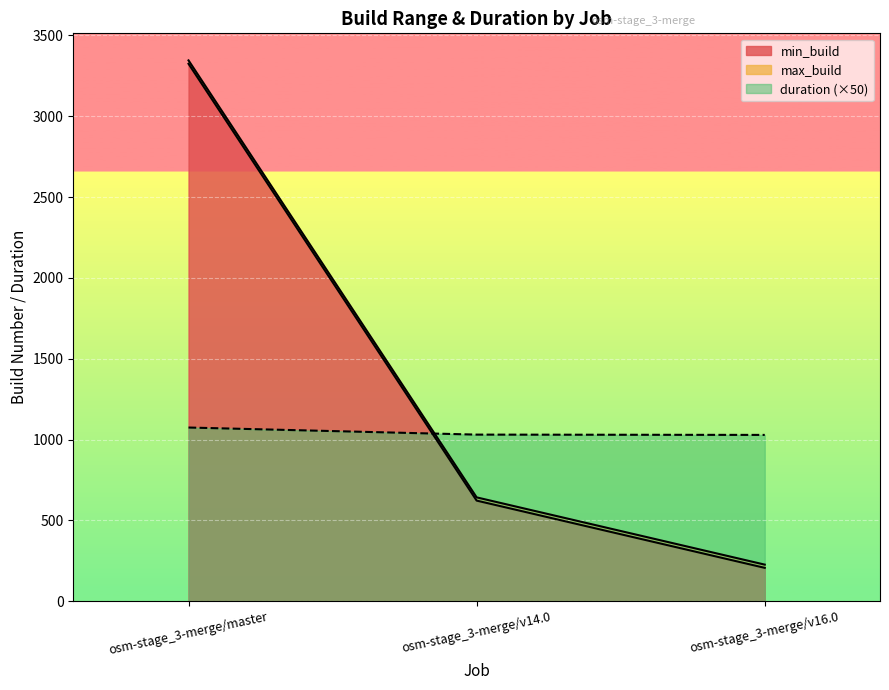

What is the difference between the highest and lowest values at osm-stage_3-merge/v14.0?

408.2